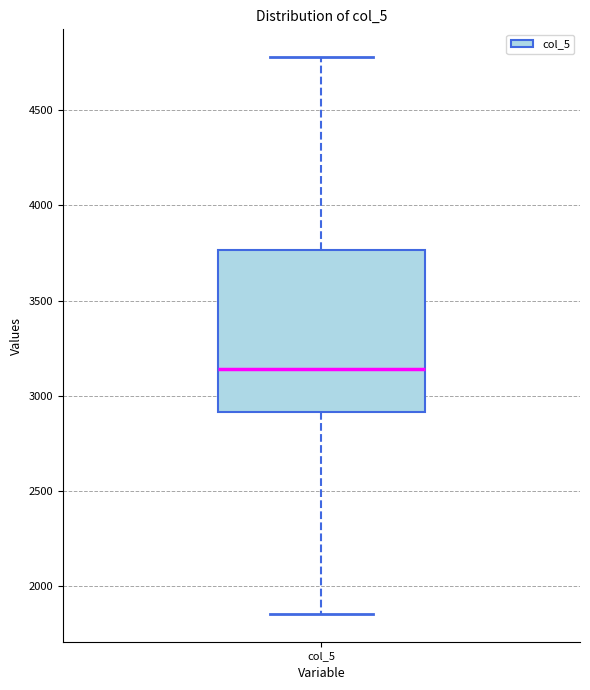

Transcribe this box plot: give where the median line is, the range the box spans, and where the two whiskers end, as read against the y-axis. The values are not printed on the chart, so give them approximately, as read against the axis.

median 3150, box 2900 to 3750, whiskers 1850 to 4800